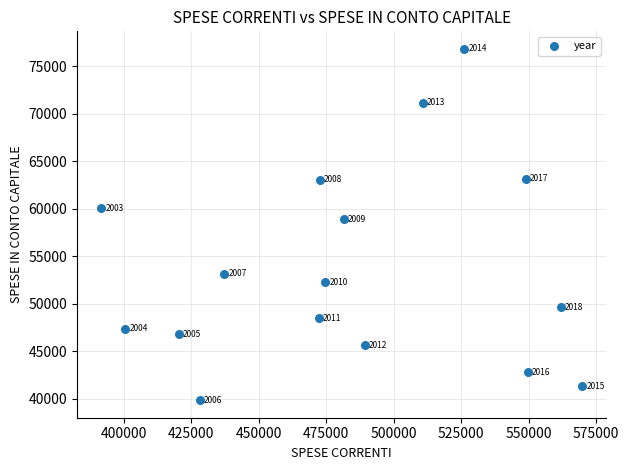

What Y value in the scatter plot is closest to 58342?

58913.3